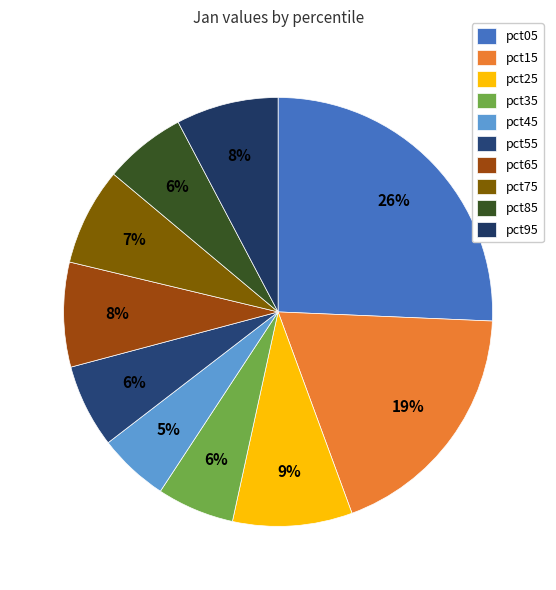

What percentage is the pct95 slice, to the nearest percent?

8%